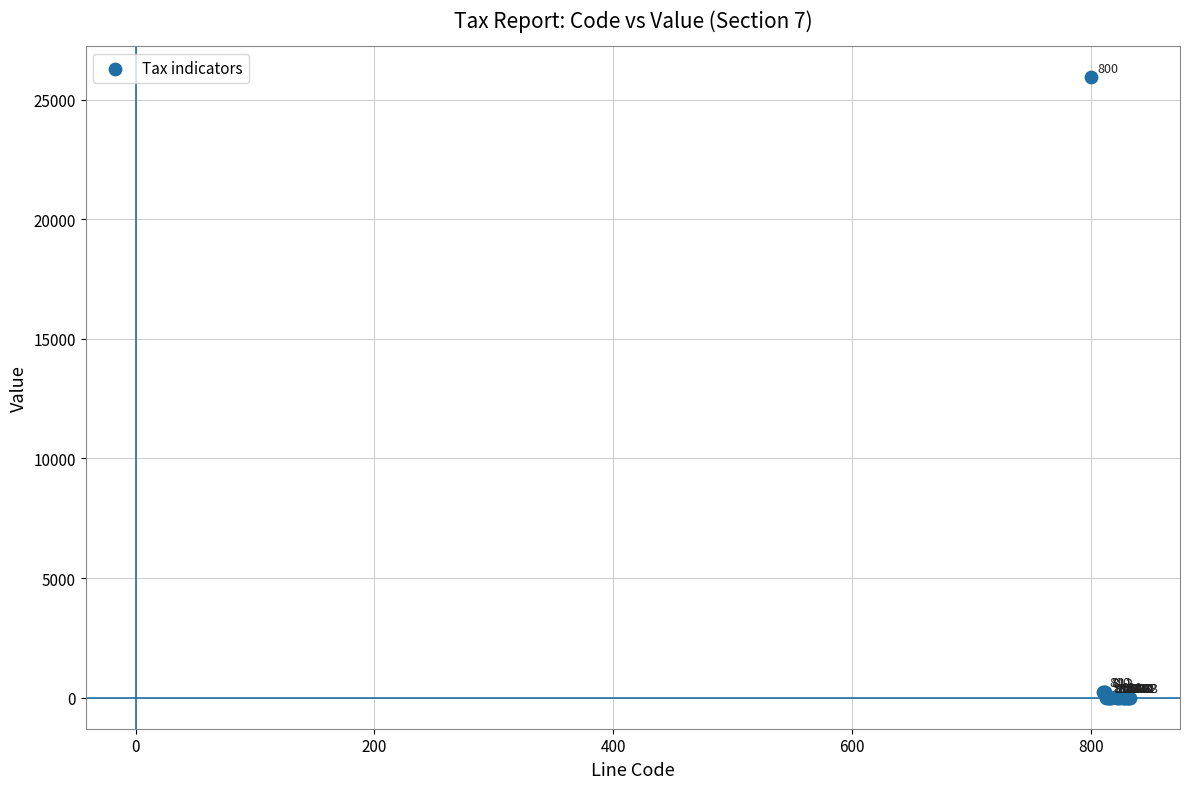

What Y value in the scatter plot is closest to 12971?

253